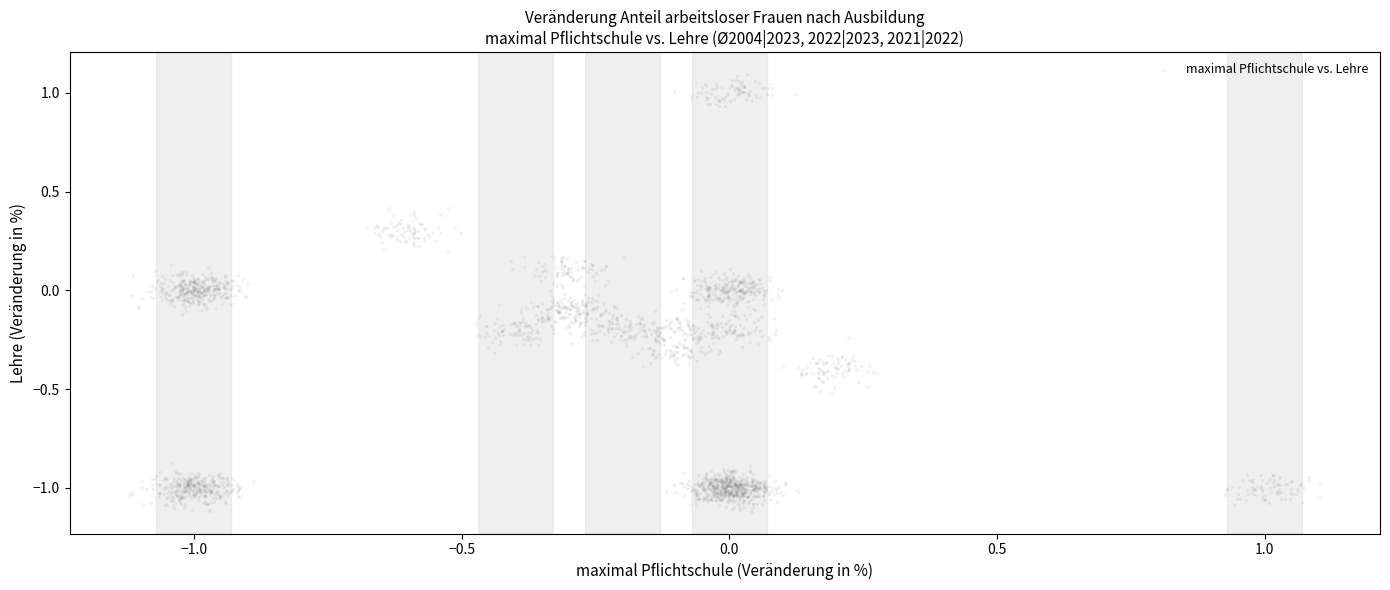

What is the range of X values (max minus min)?

2.2